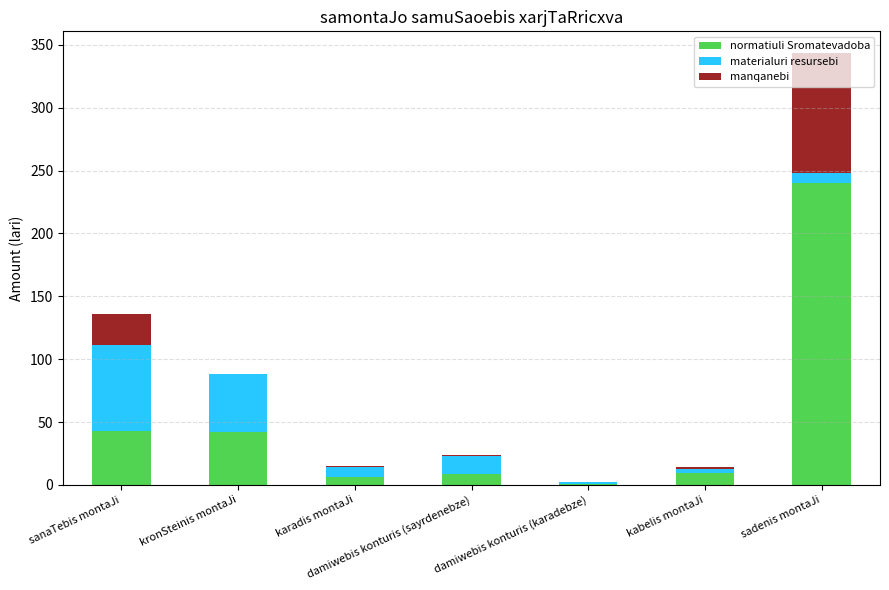

At which category is the sum across all series the highest?

sadenis montaJi